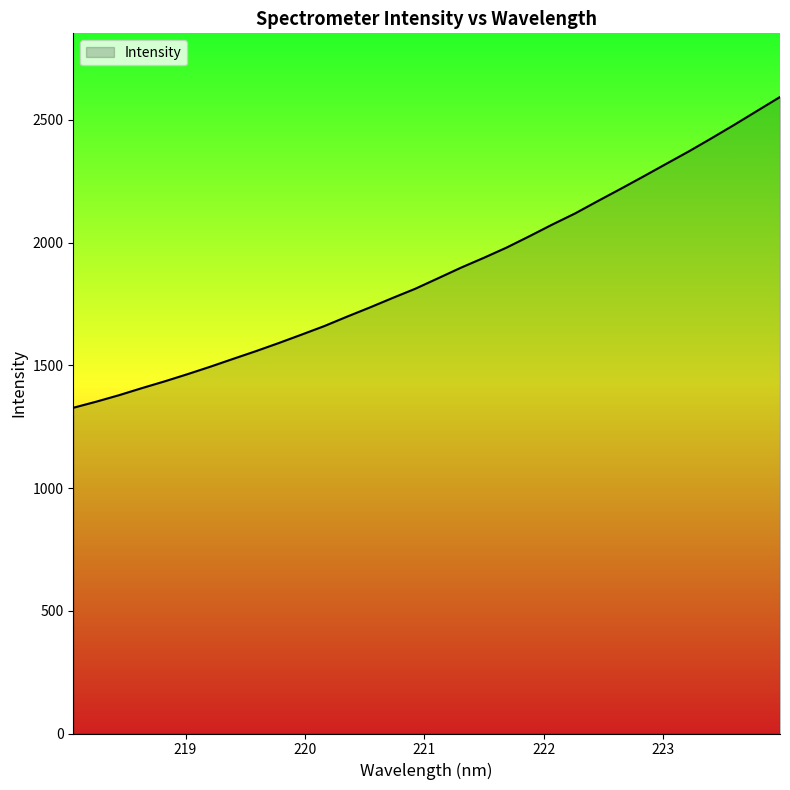

What is the maximum value shown in the chart?

2593.3